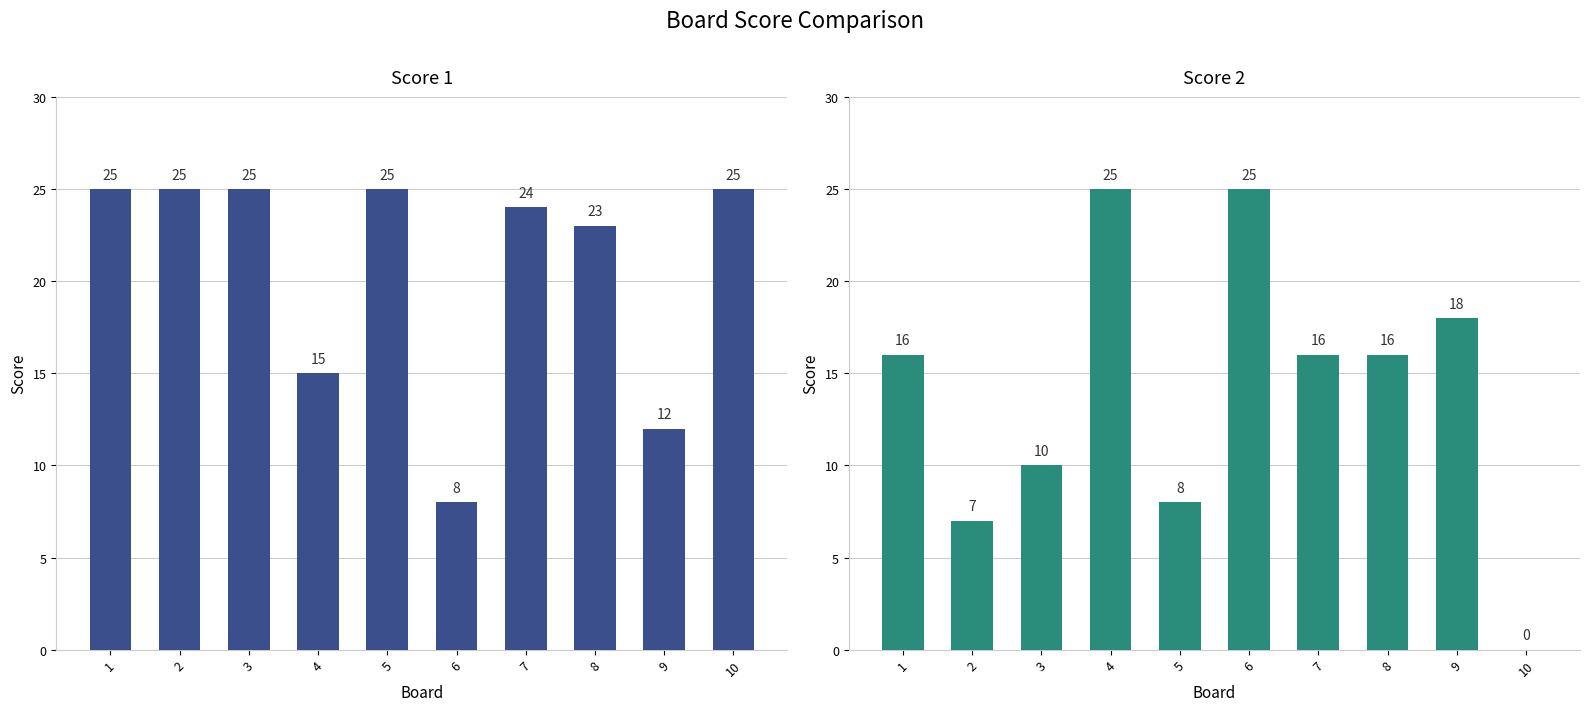

What is the average value of the Score 2 series?

14